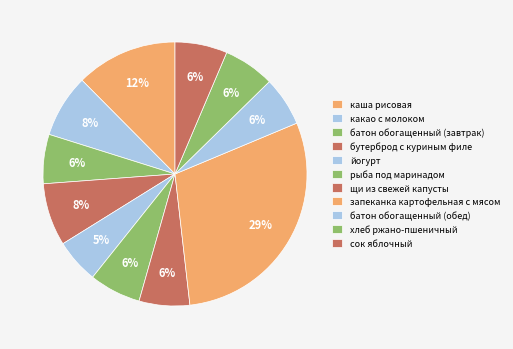

The хлеб ржано-пшеничный slice represents 1% of the pie. True or false?

False